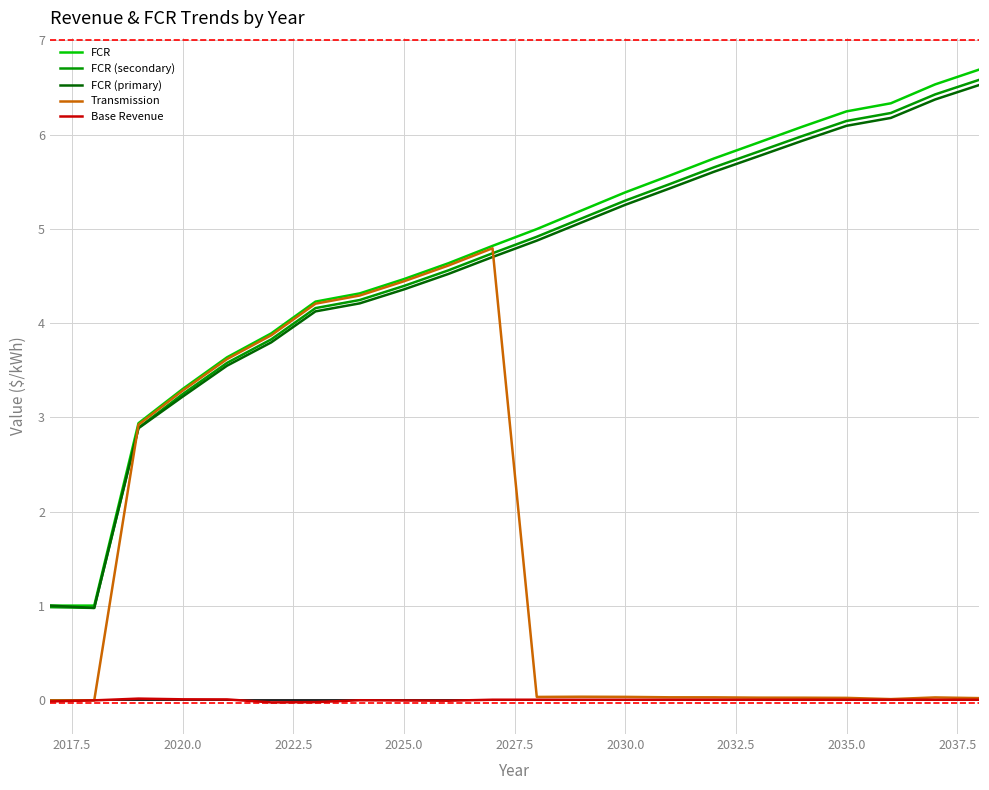

True or false: Base Revenue and FCR intersect in this chart.

False